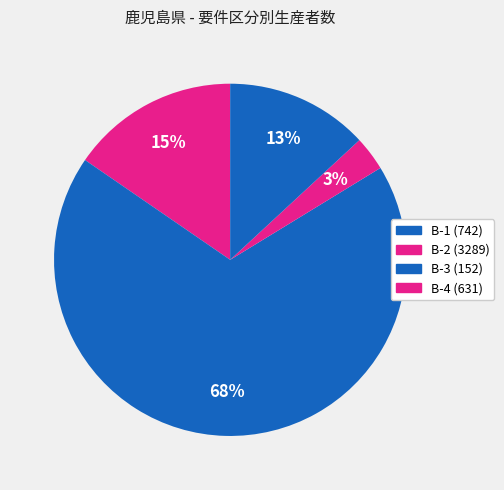

To the nearest percent, what percentage of the pie is B-3?

3%